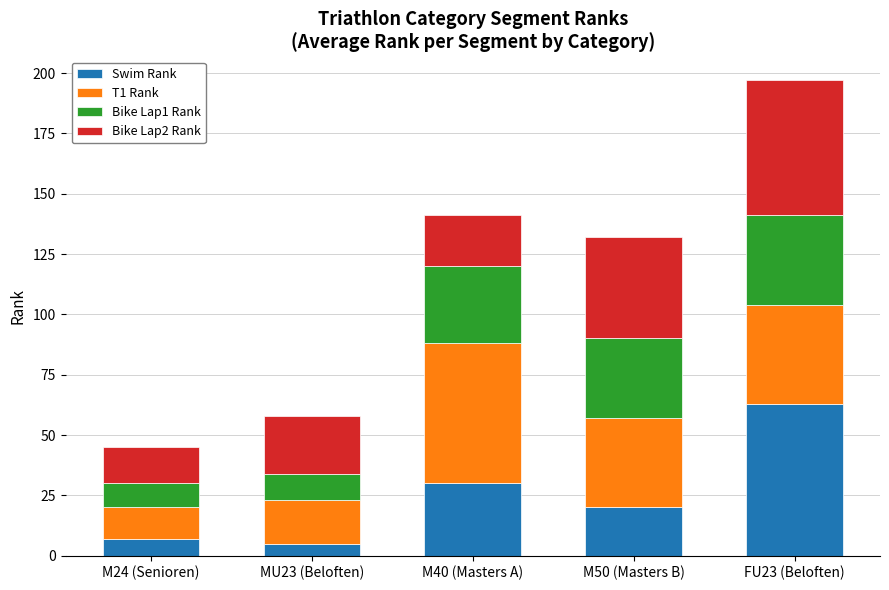

Reading right to left, transcribe the values for Swim Rank.

FU23 (Beloften)=63	M50 (Masters B)=20	M40 (Masters A)=30	MU23 (Beloften)=5	M24 (Senioren)=7